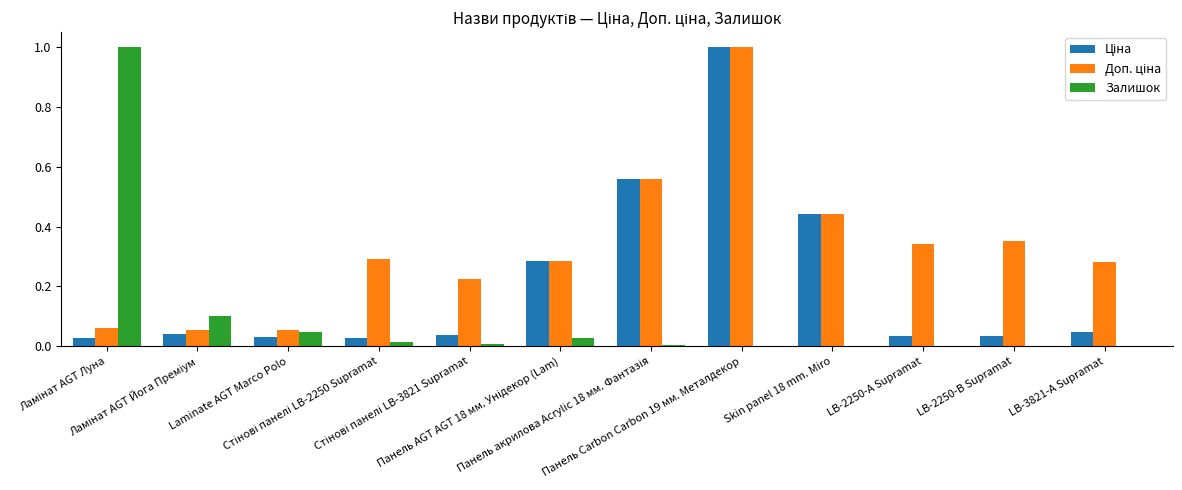

What is the sum of all Залишок values?

1.2